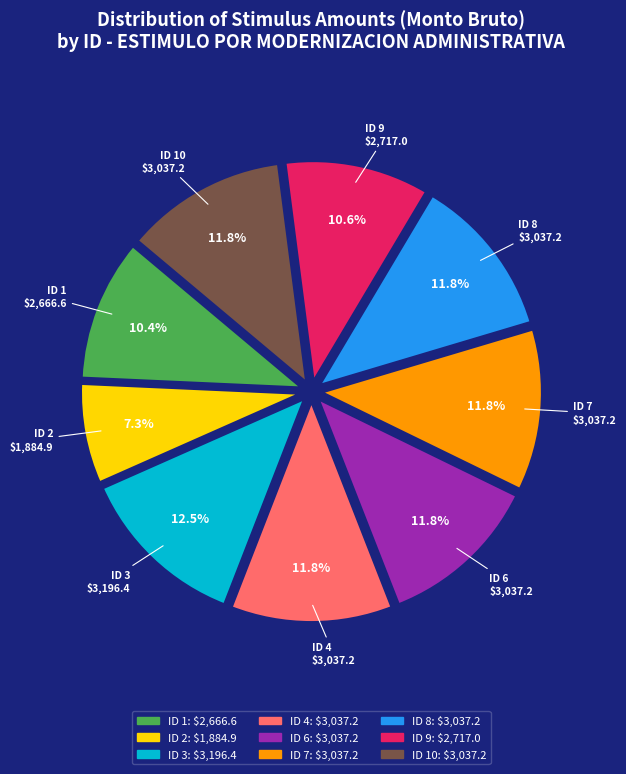

Is there a majority slice in this chart?

No